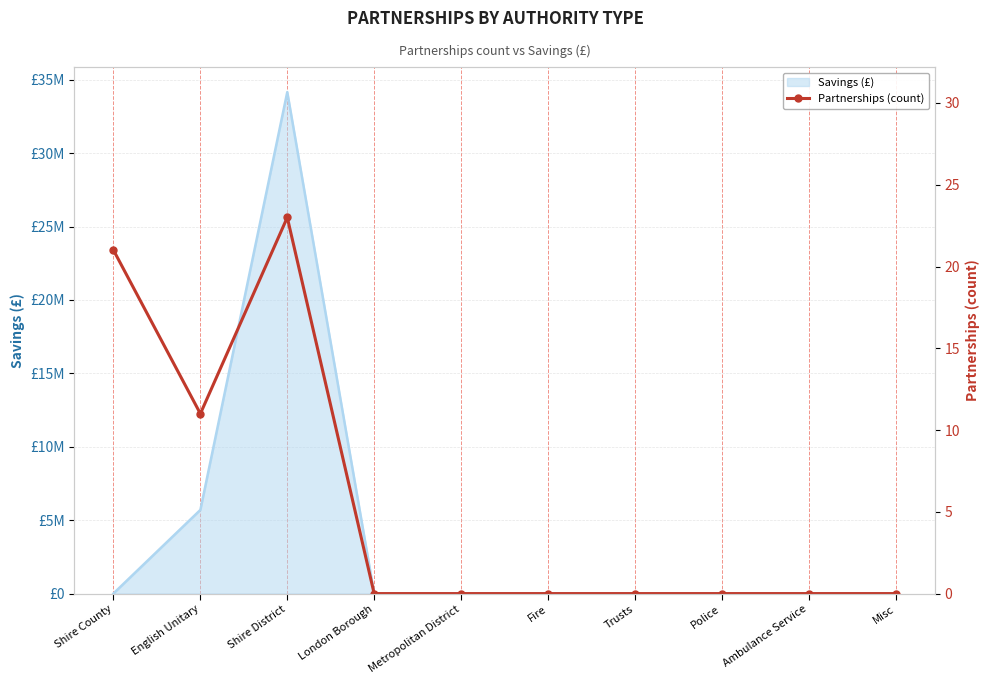

The chart shows a value of 0 at Police. True or false?

True